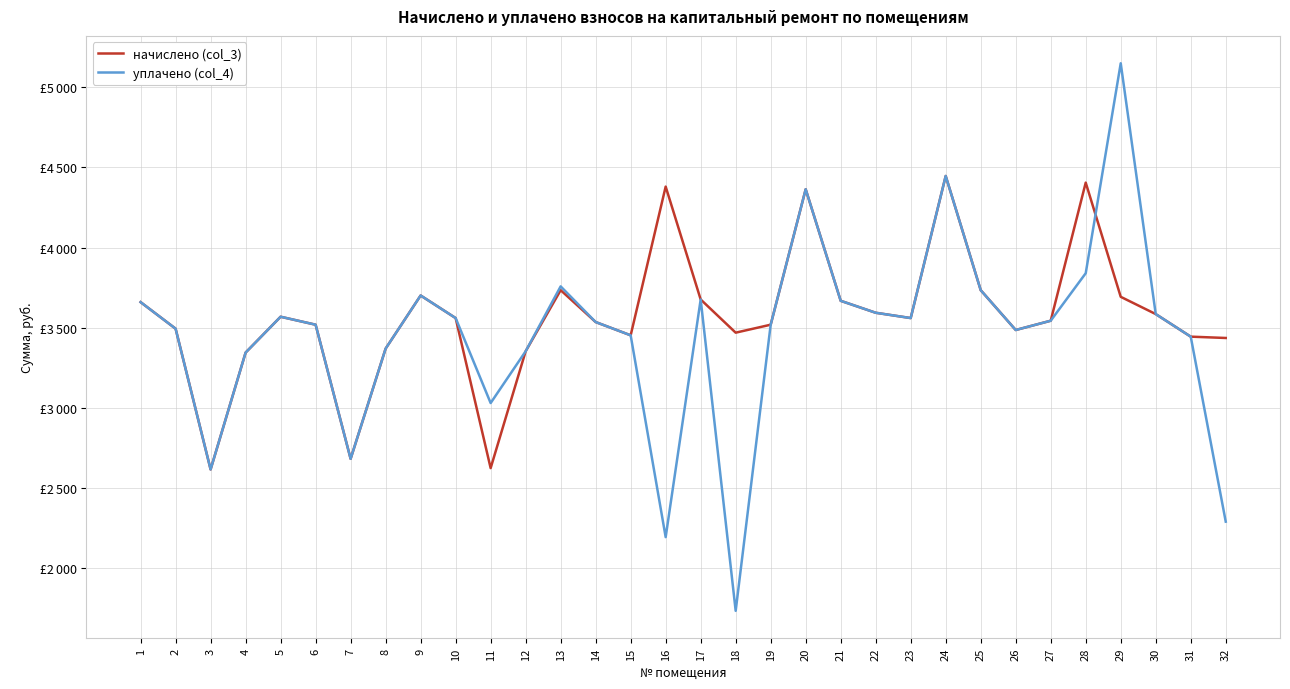

What is the greatest value displayed?

5149.3